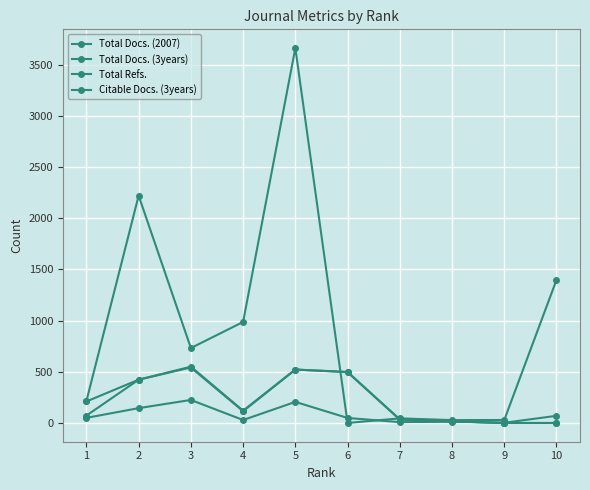

How many data points in Citable Docs. (3years) are less than 210?

5